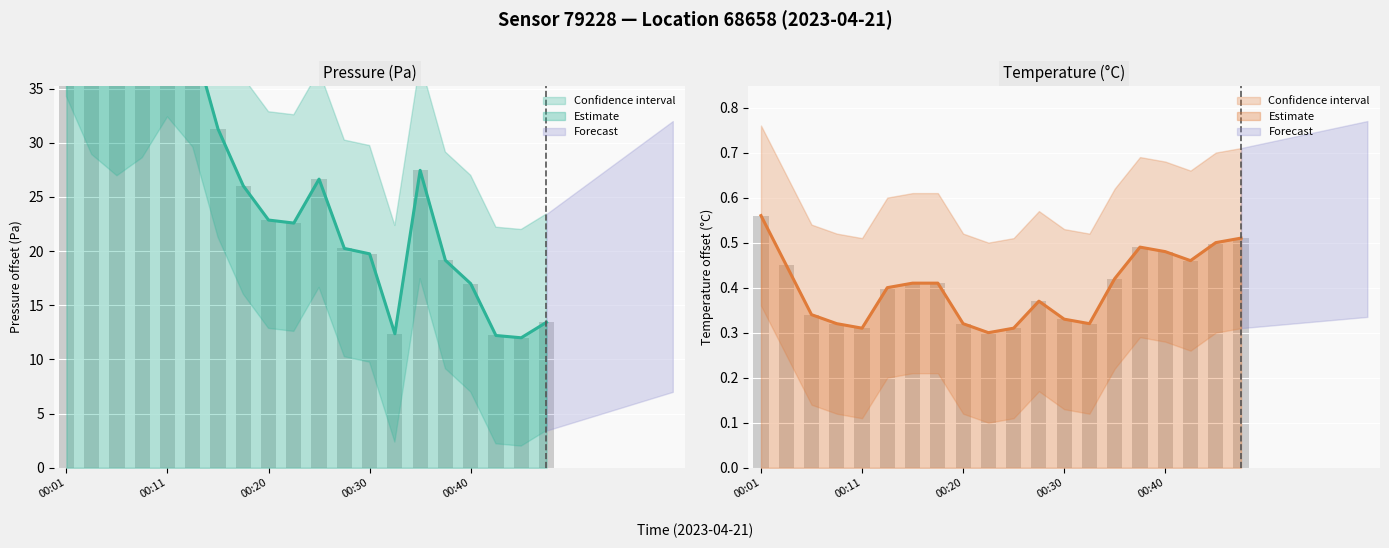

What is the average value of the pressure series?

26.2